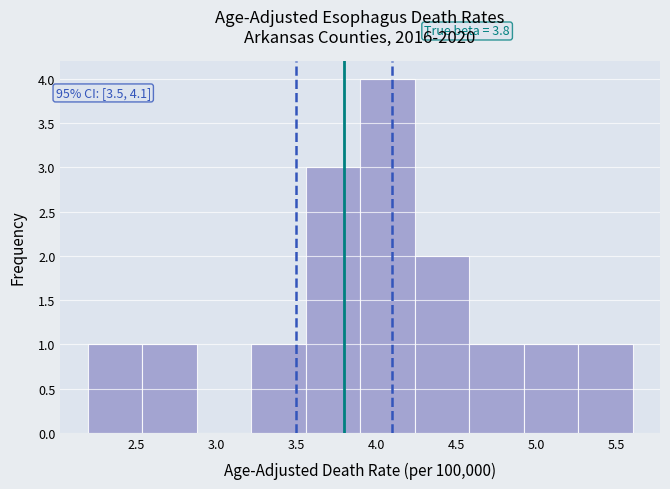

Which range on the x-axis has the tallest bar?

3.90 to 4.24